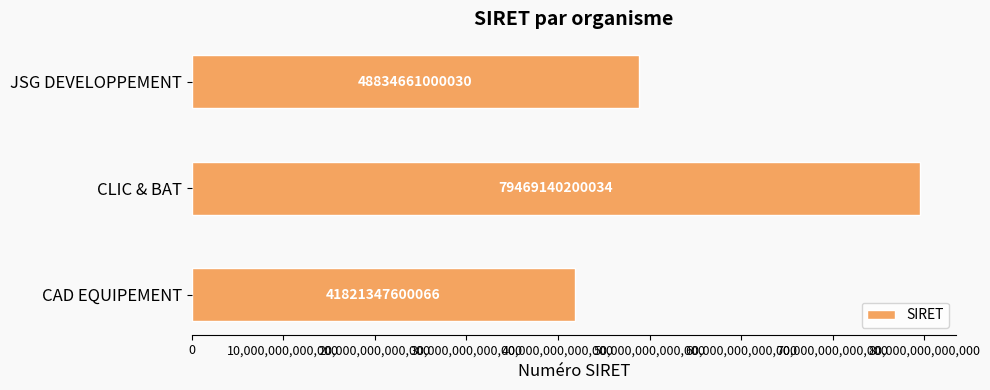

Are the bars horizontal?

Yes